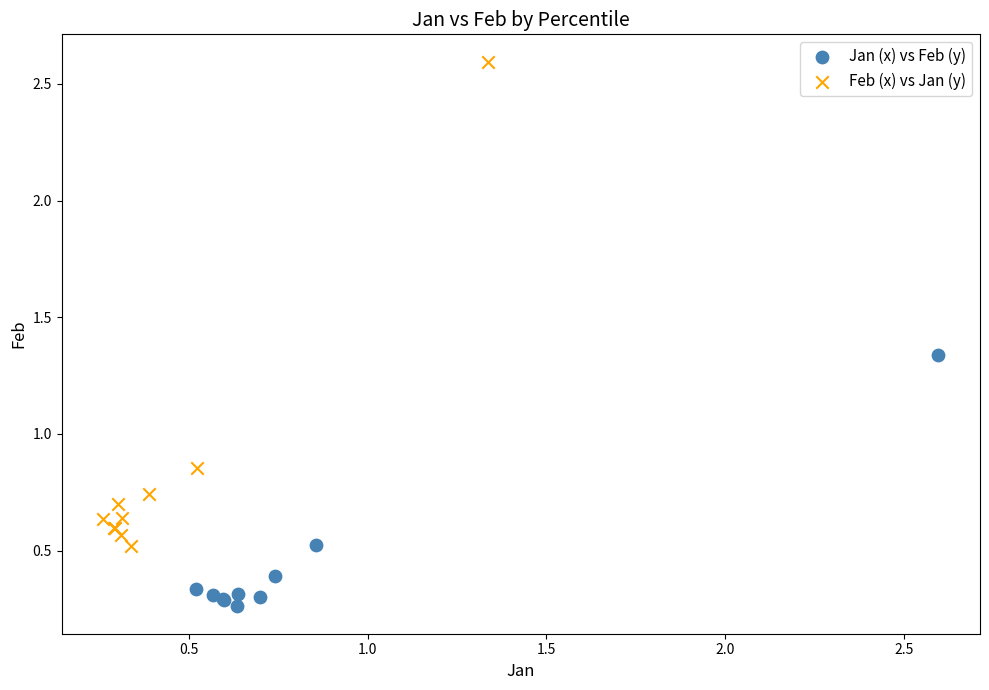

Which series contains the highest Y value?

Feb (x) vs Jan (y)